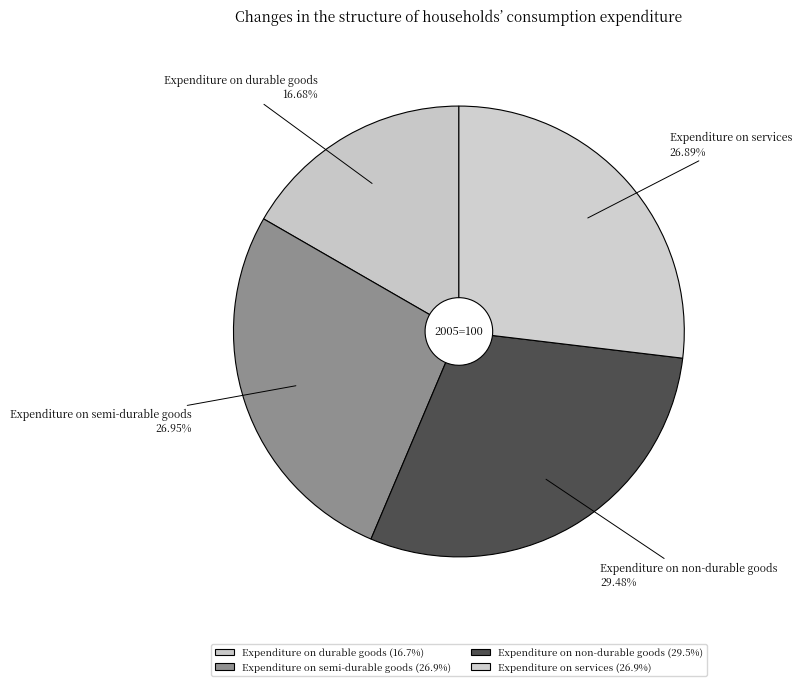

Approximately how many times larger is the value at Expenditure on services compared to Expenditure on non-durable goods?

0.9